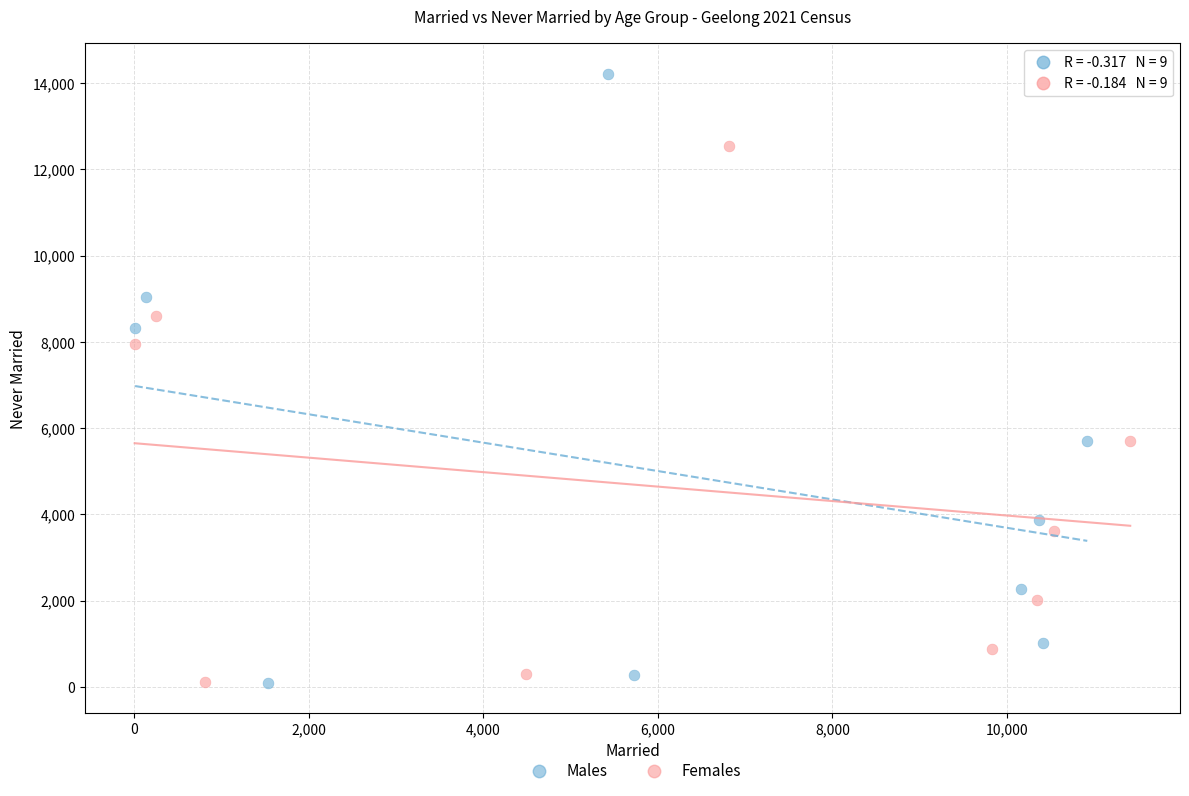

Which series reaches the maximum Y coordinate?

Males